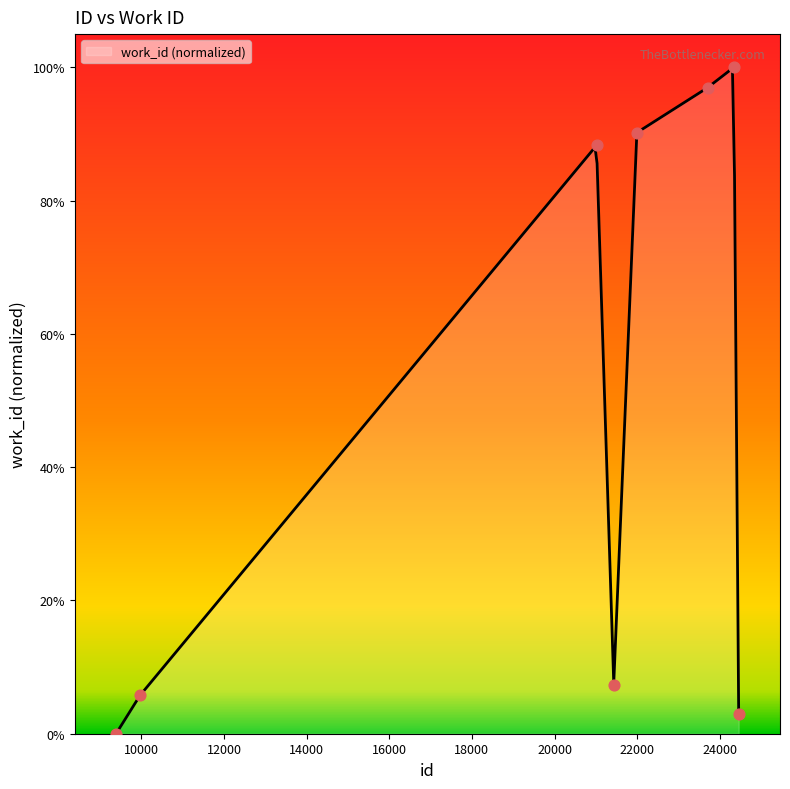

What is the ratio of the value at 23703 to the value at 21016?

1.1